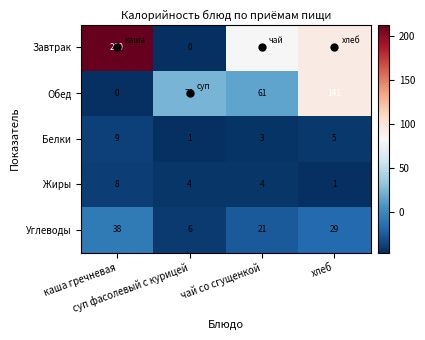

Count the Жиры values in the range 4 to 8.

3